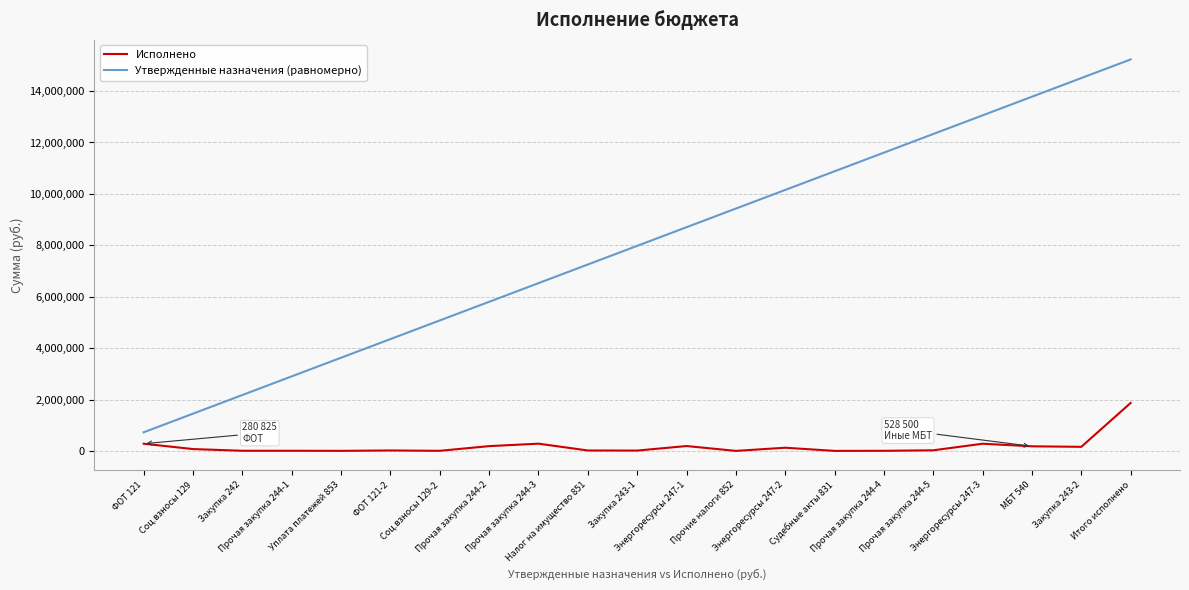

Which series has the largest total across all categories?

Утвержденные назначения (равномерно)